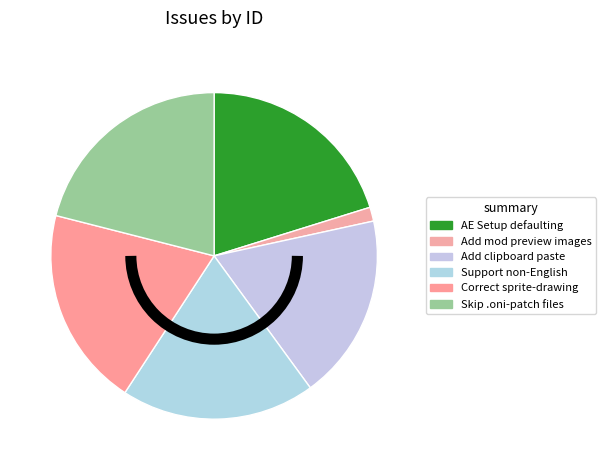

What percentage is NOT represented by Add mod preview images?

98.6%